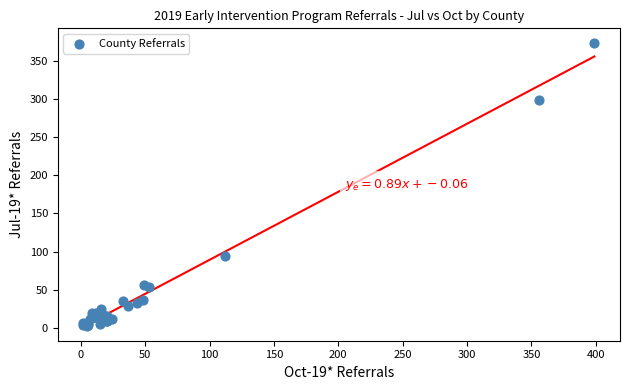

What Y value in the scatter plot is closest to 188?

94